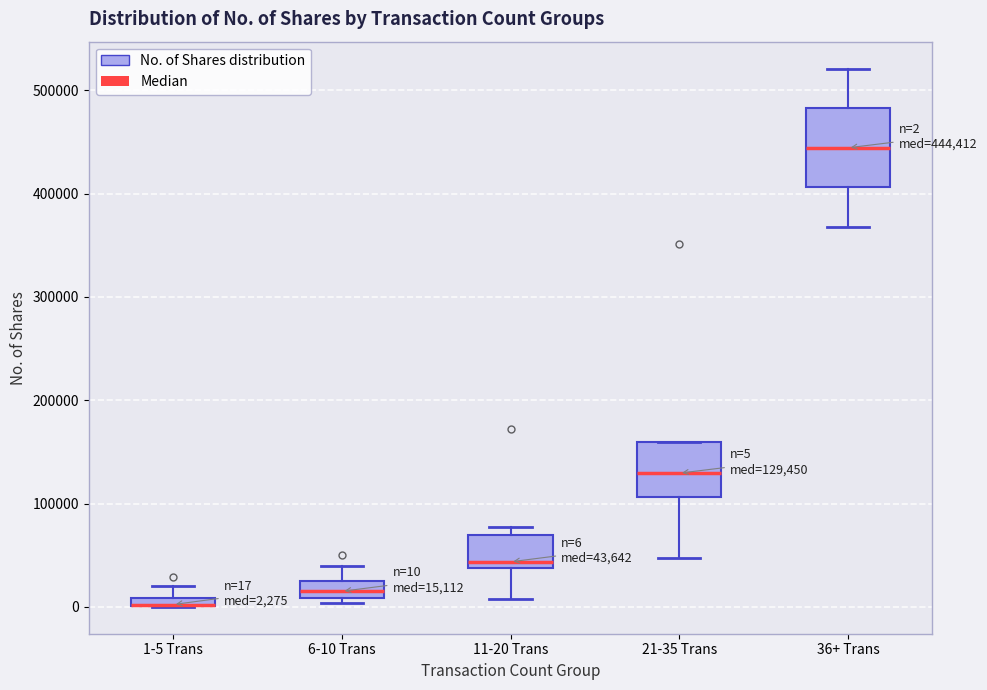

Comparing the boxes themselves (not the whiskers), which one is the tallest?

36+ Trans